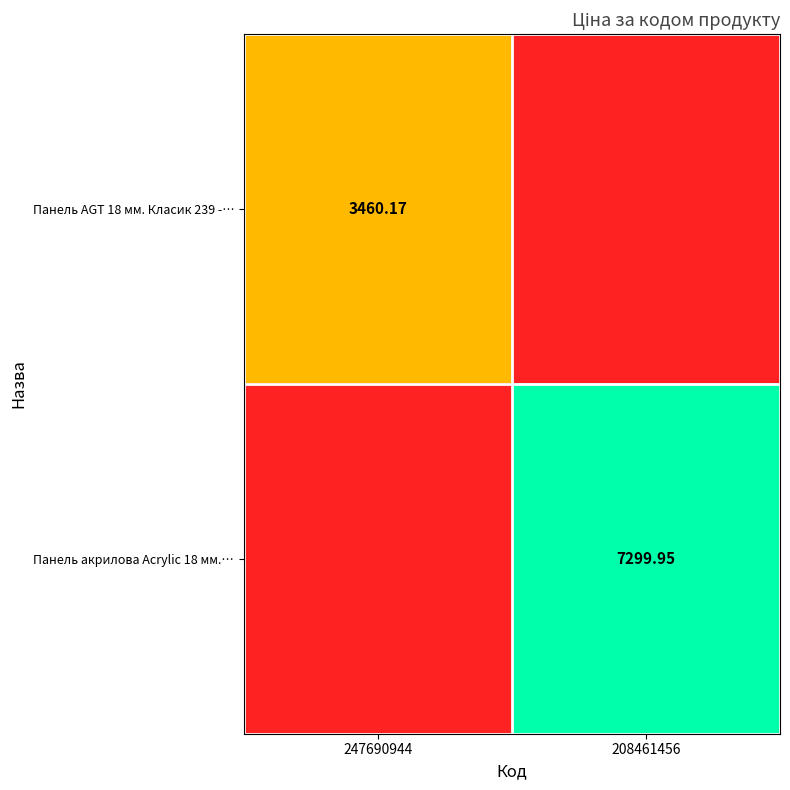

Is the value of Панель акрилова Acrylic 18 мм.… at 208461456 greater than the value of Панель AGT 18 мм. Класик 239 -… at 247690944?

Yes